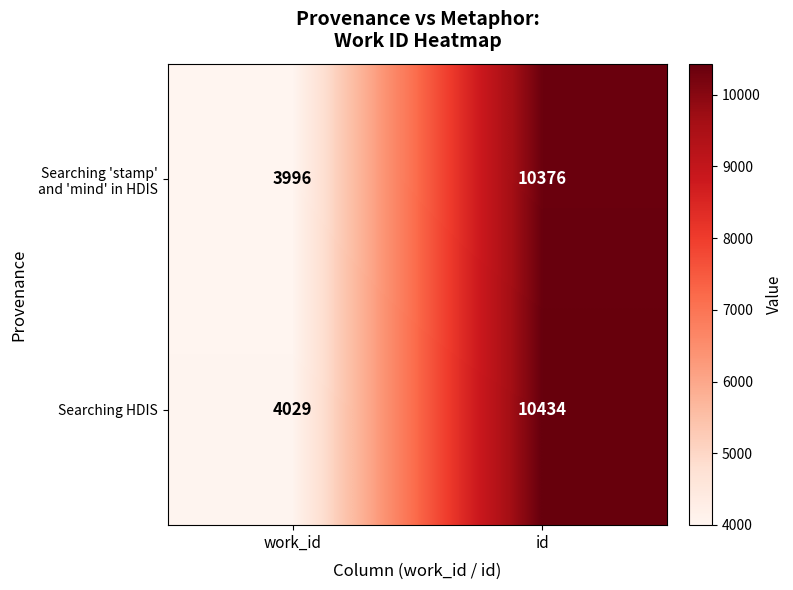

Which series has the largest total across all categories?

Searching HDIS